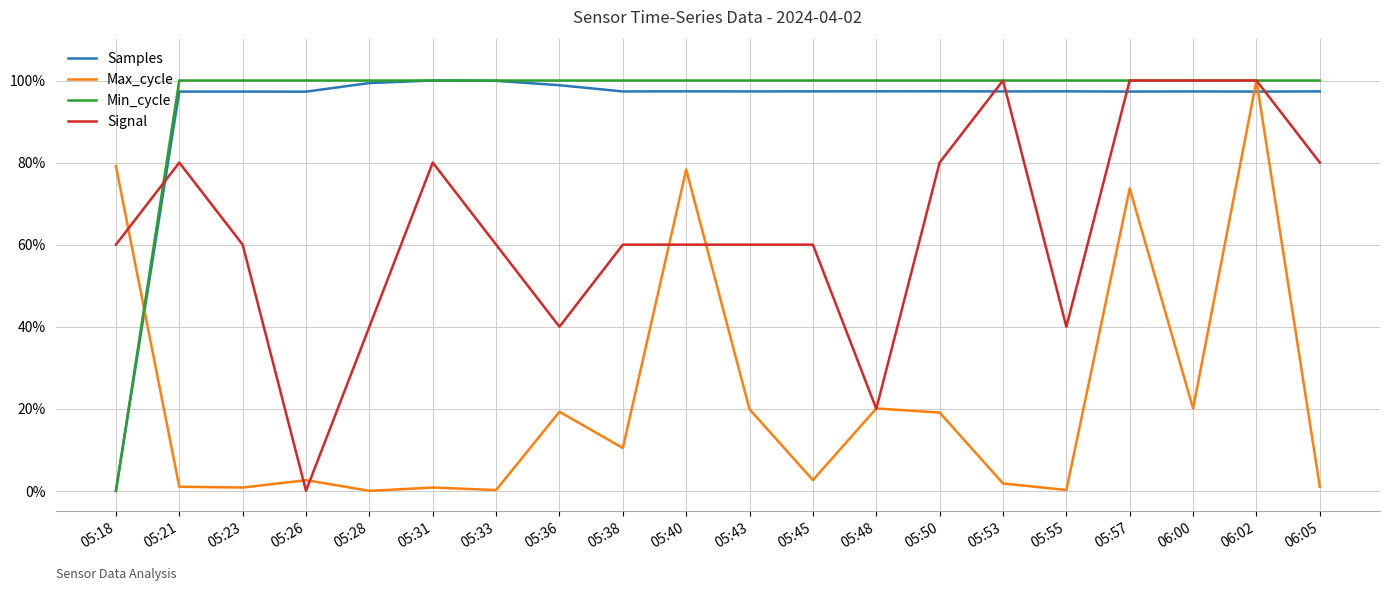

Is this an area chart (filled region under the line)?

No